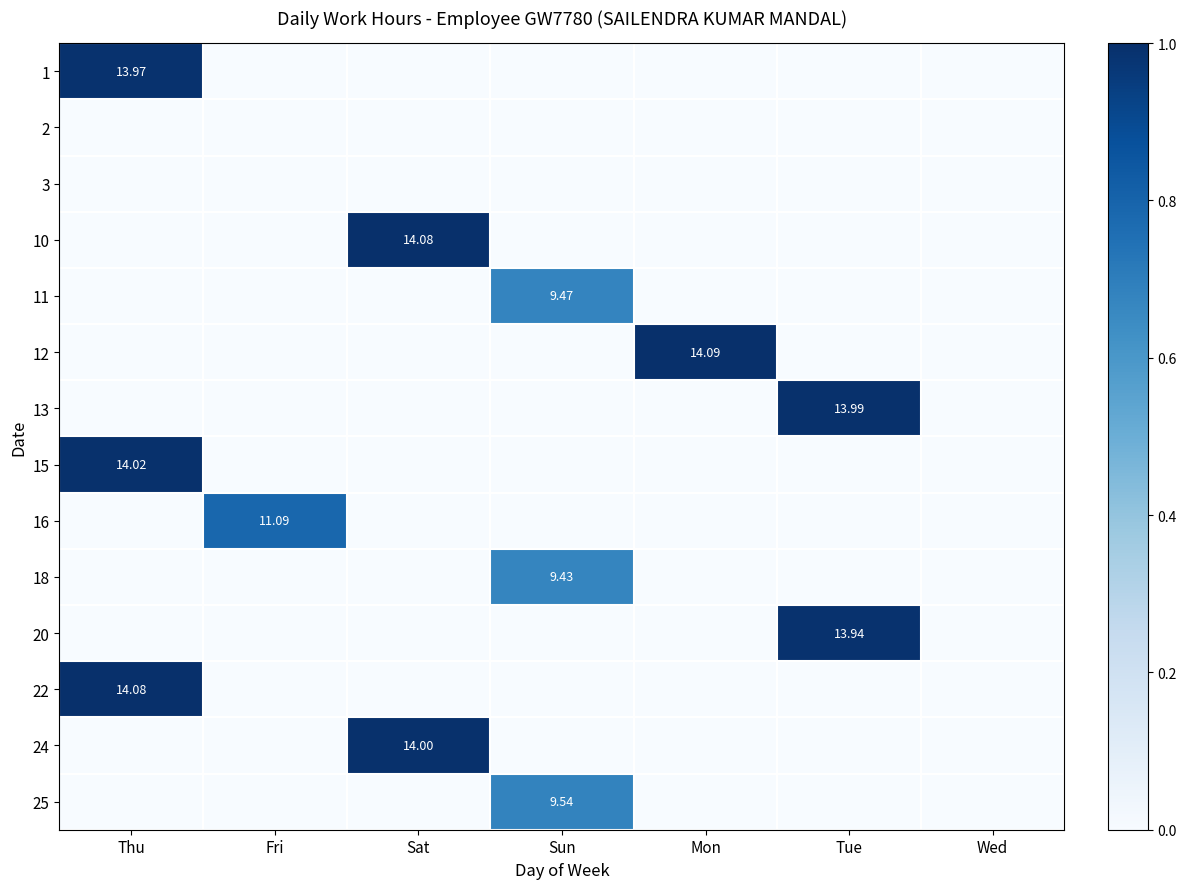

What is the difference between the maximum and minimum values in the 10 series?

1.0